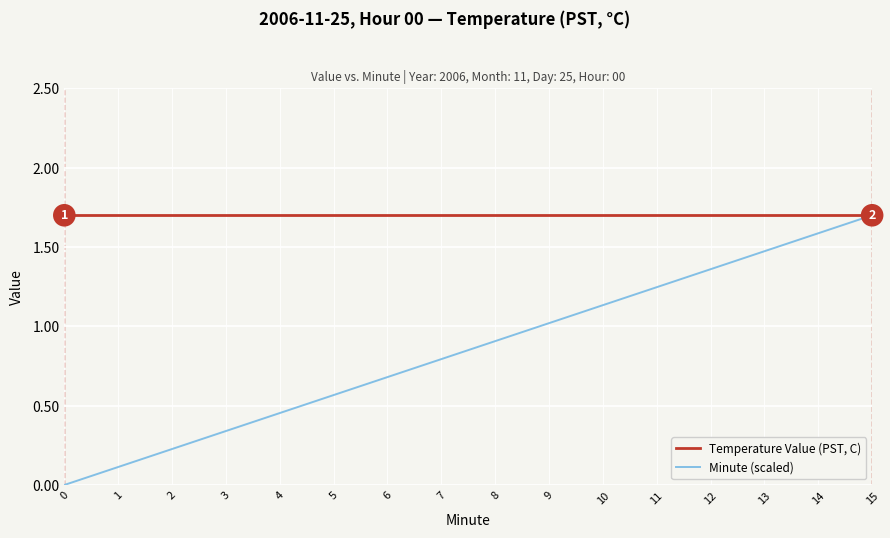

Which series has the largest range (max minus min)?

Minute (scaled)